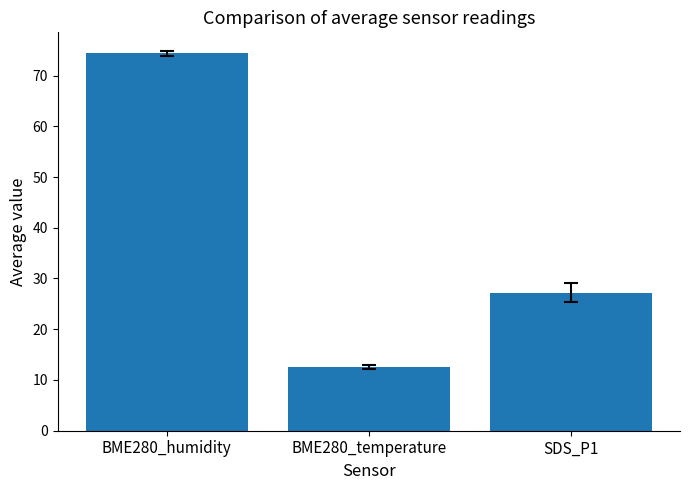

Reading left to right, transcribe all the data shown in this chart.

74.4	12.6	27.2